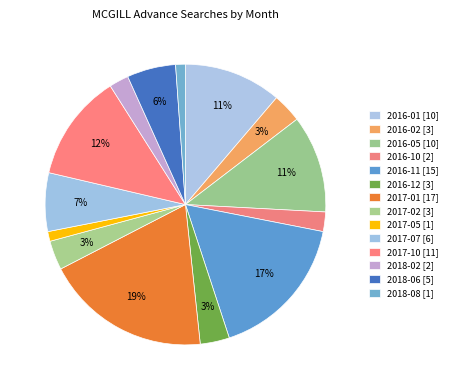

Combined, what portion of the pie is 2018-06 and 2016-02?

9.0%